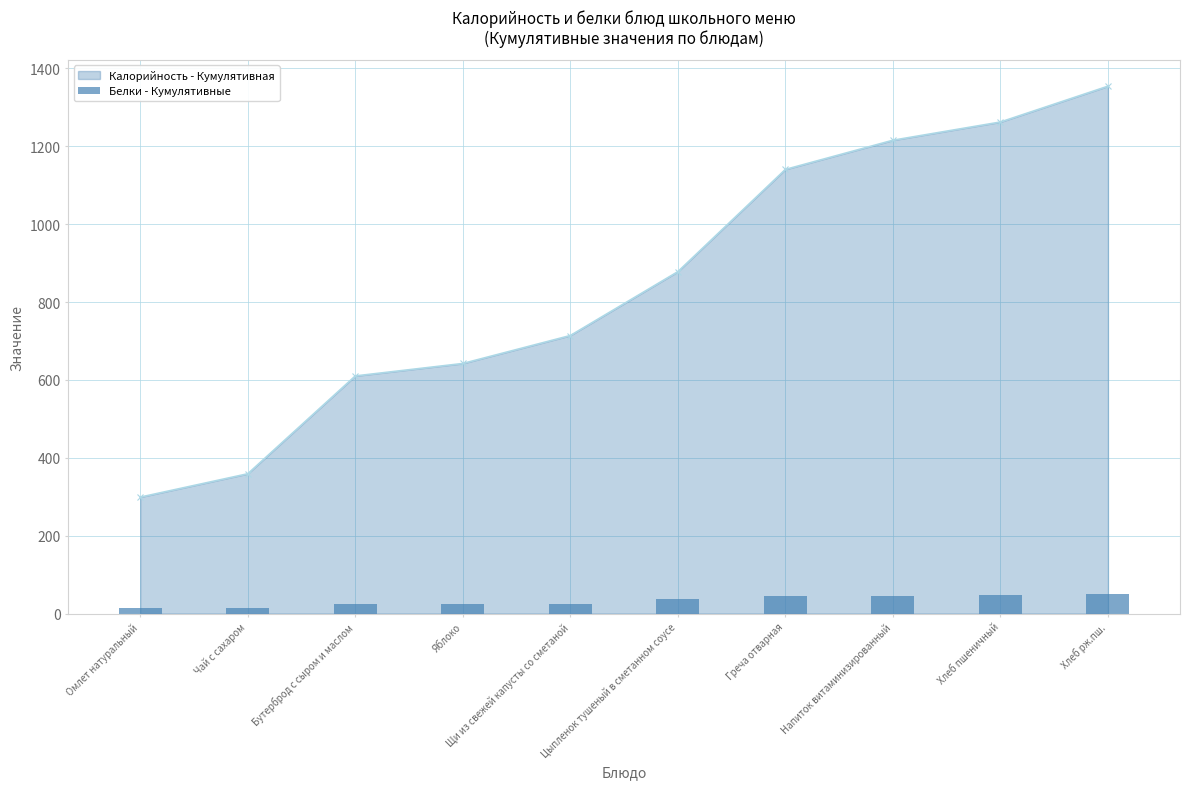

Which category has the highest value across all series?

Хлеб рж.пш.